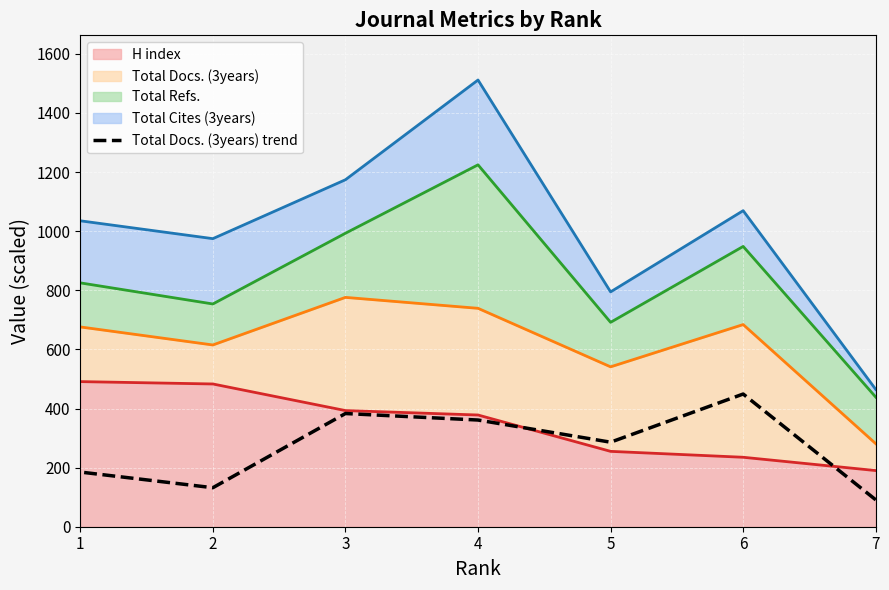

What is the value of the 7th point from the left?

185